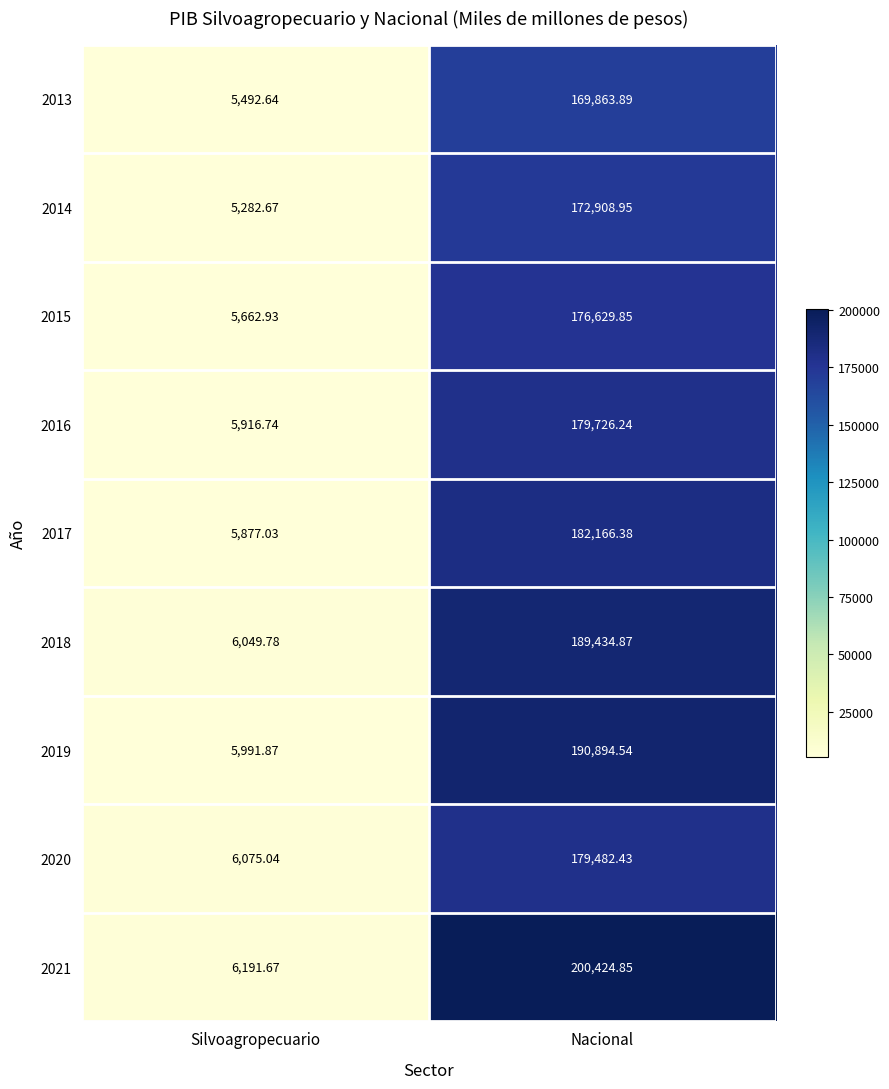

Where is 2017 nearest to the value 94021?

Silvoagropecuario